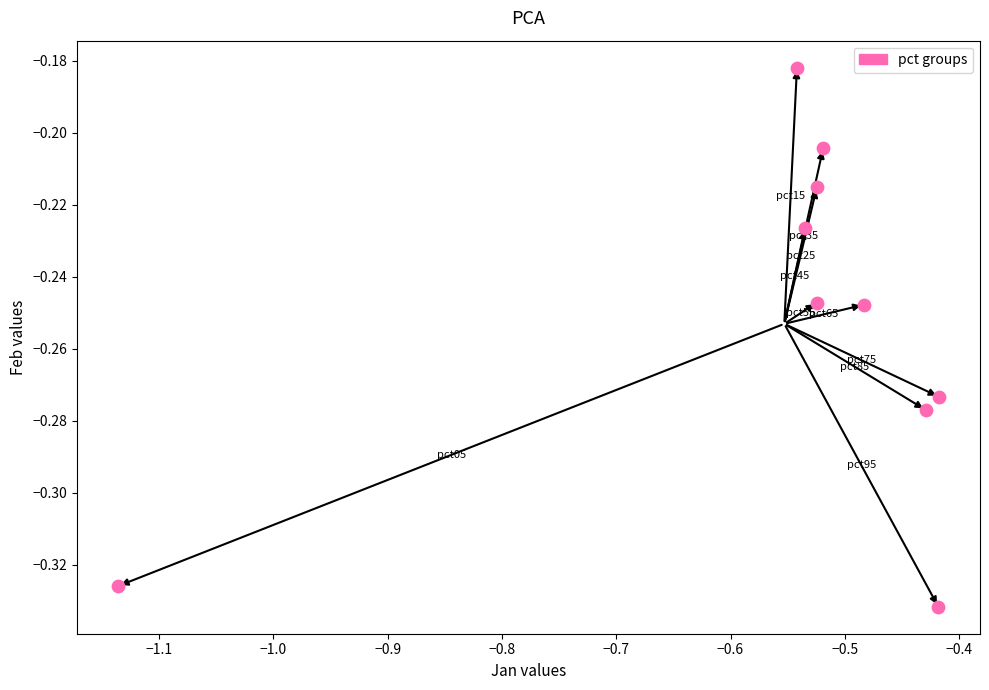

What is the range of X values (max minus min)?

0.7